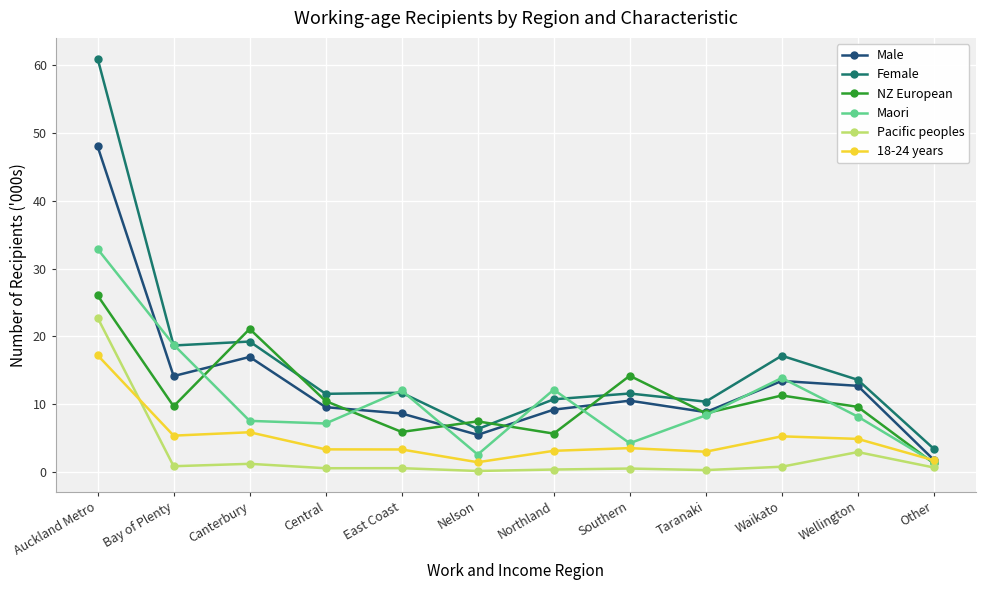

Where does the Maori series first go above 8?

Auckland Metro